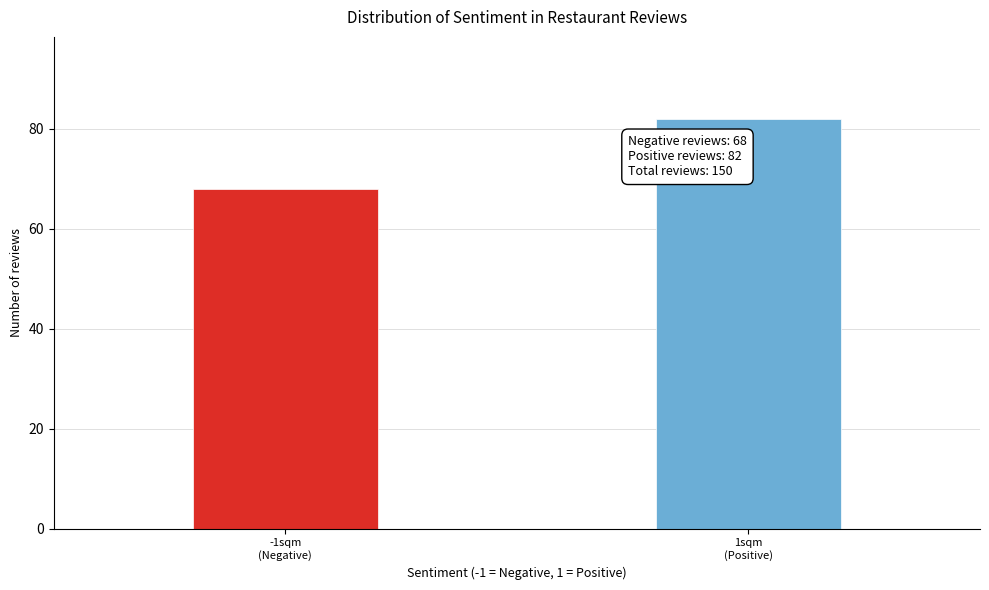

Reading right to left, what are all the values shown in this chart?

82	68